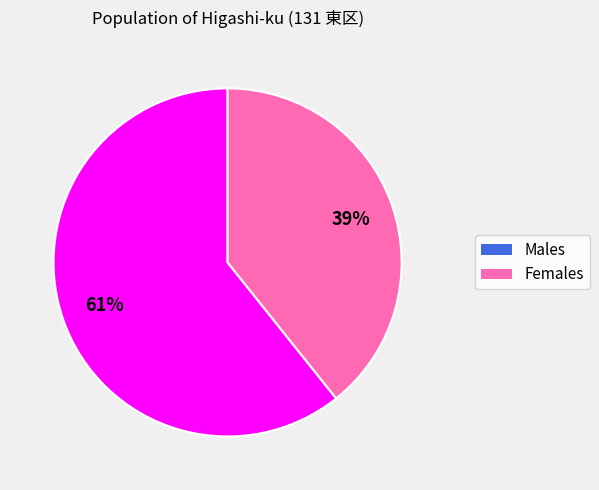

Count the number of slices in the pie.

2